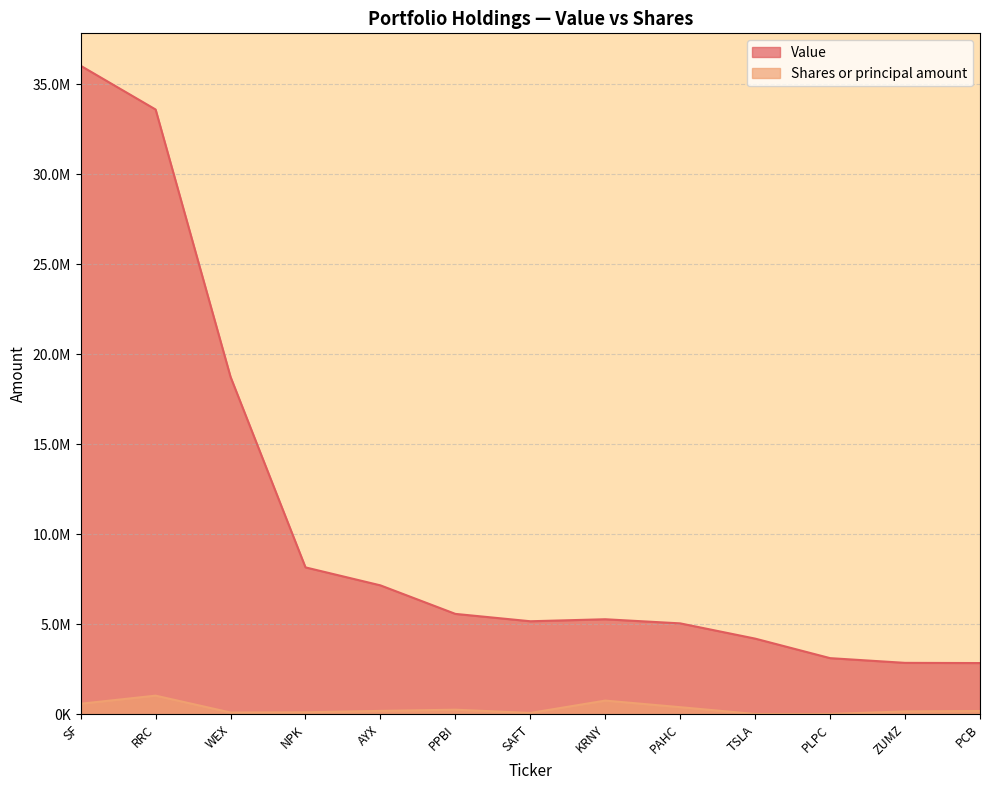

True or false: Value has a value of 2857256 at ZUMZ.

True